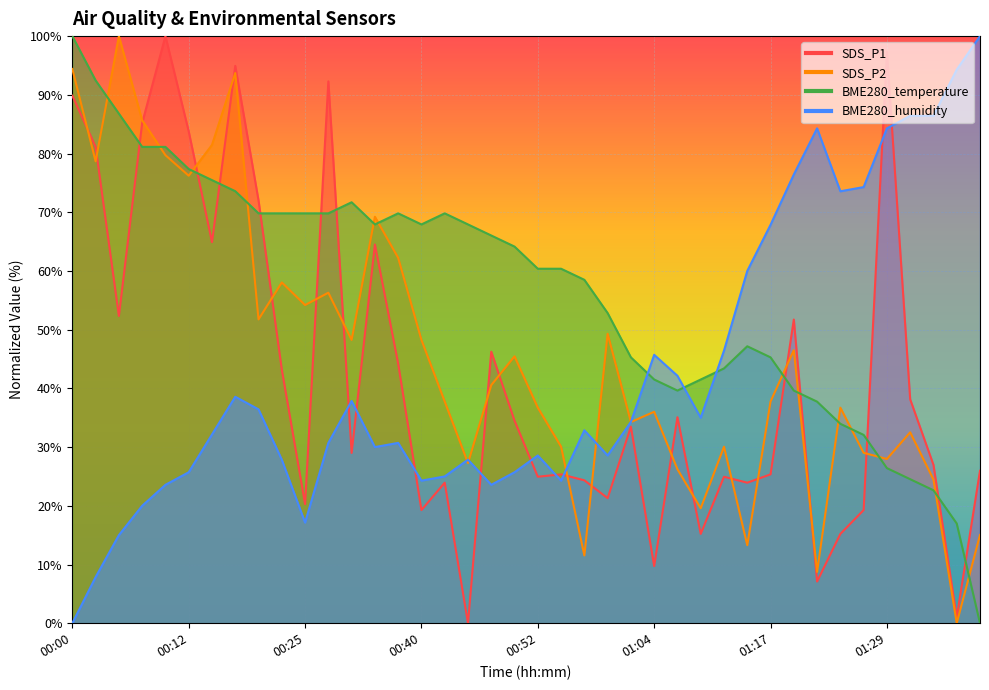

True or false: BME280_humidity has more than 1 points higher than both neighbors.

True